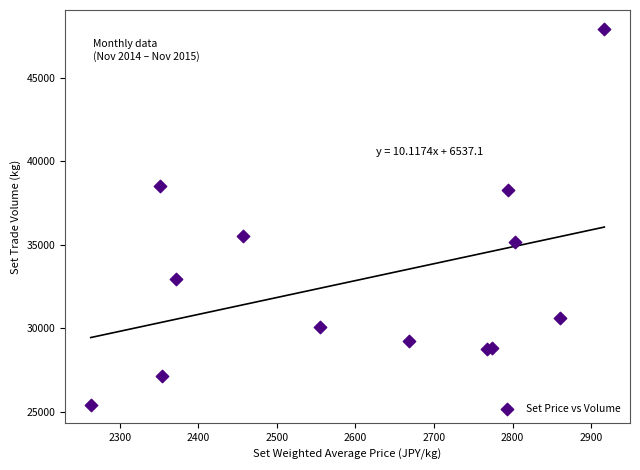

What Y value in the scatter plot is closest to 36668?

35526.0